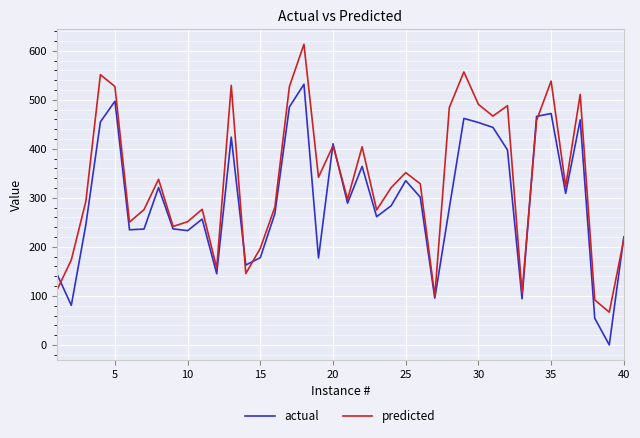

Which series has the largest total across all categories?

predicted